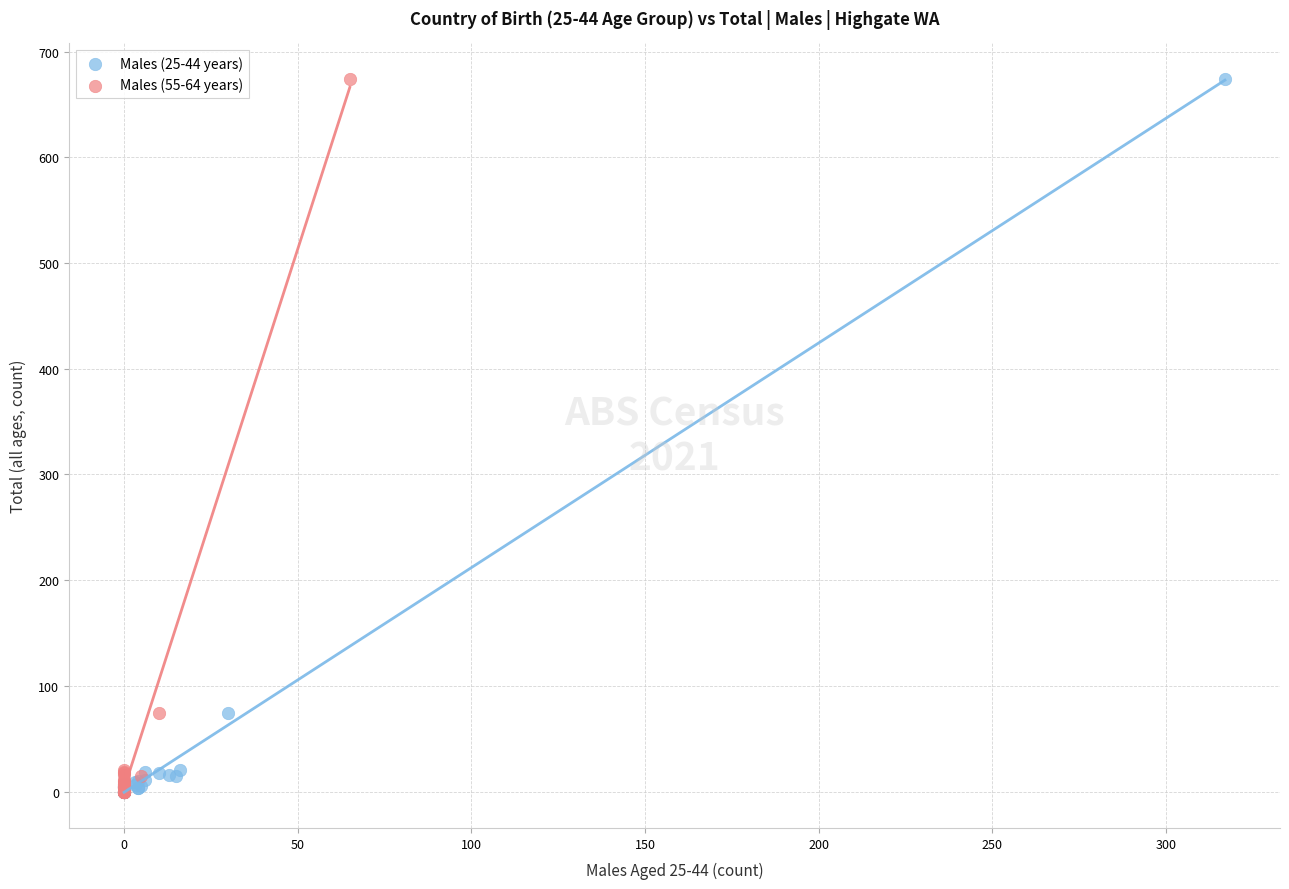

What are all the series names shown in the legend?

Males (25-44 years), Males (55-64 years)